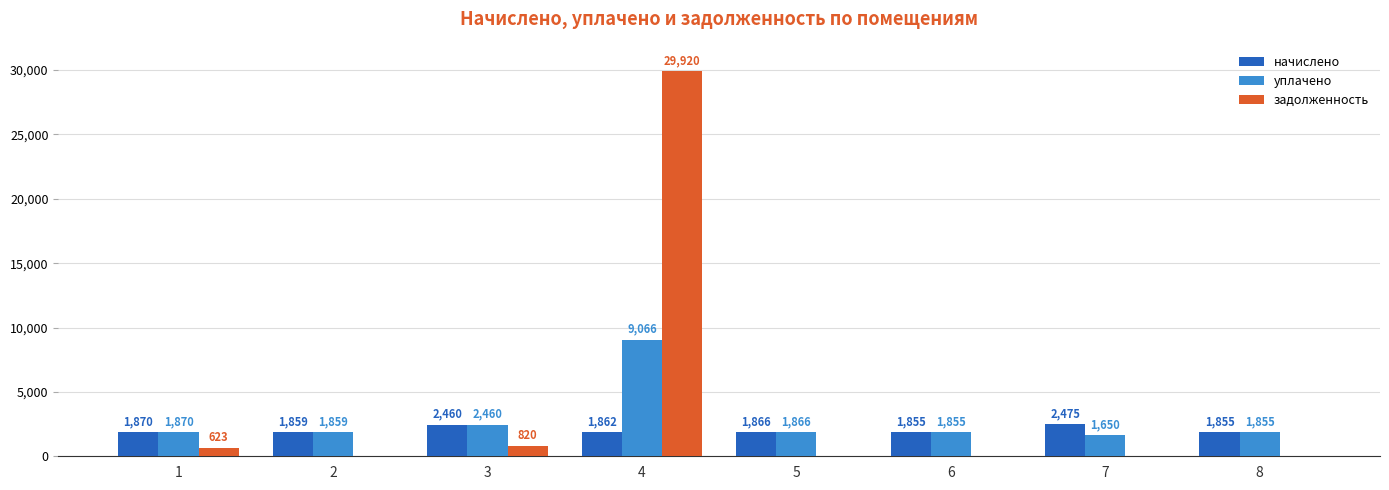

Which series has the largest total across all categories?

задолженность